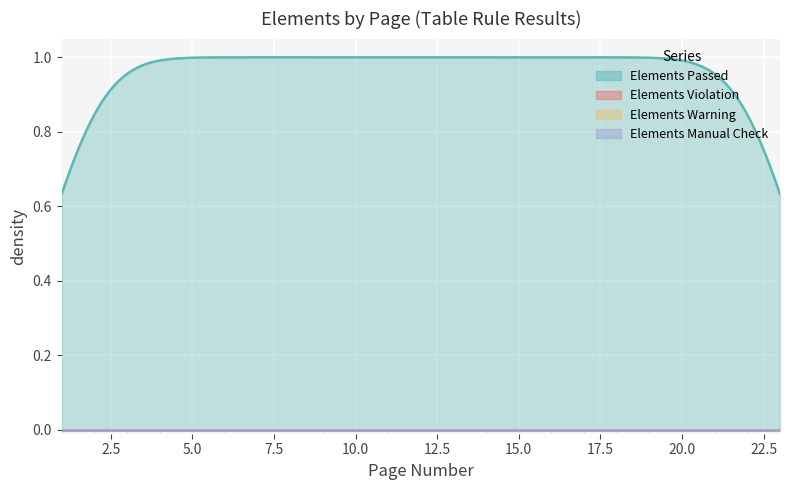

Which series has the largest total across all categories?

Elements Passed